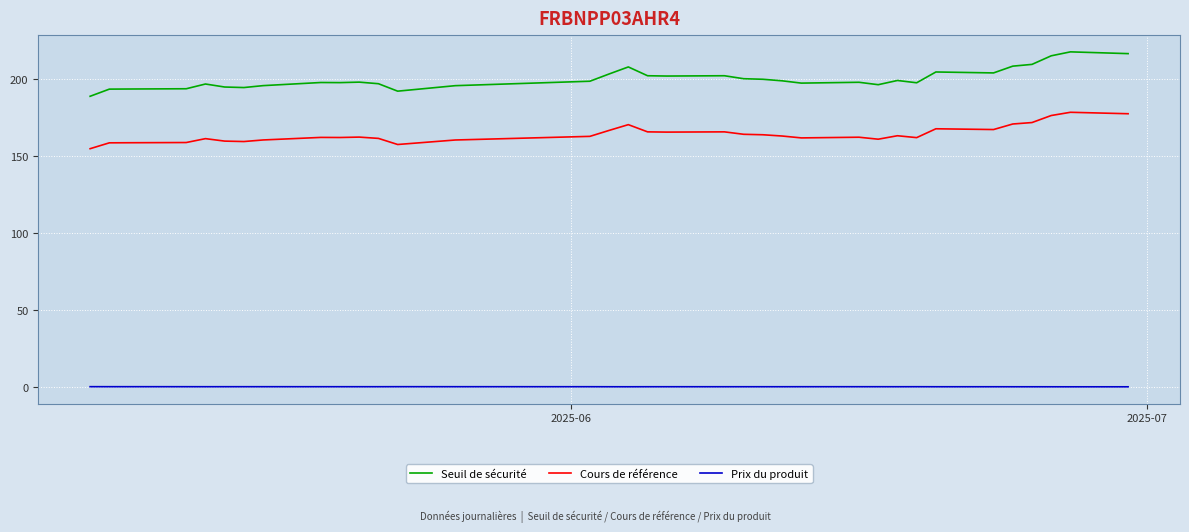

True or false: Seuil de sécurité and Cours de référence intersect in this chart.

False